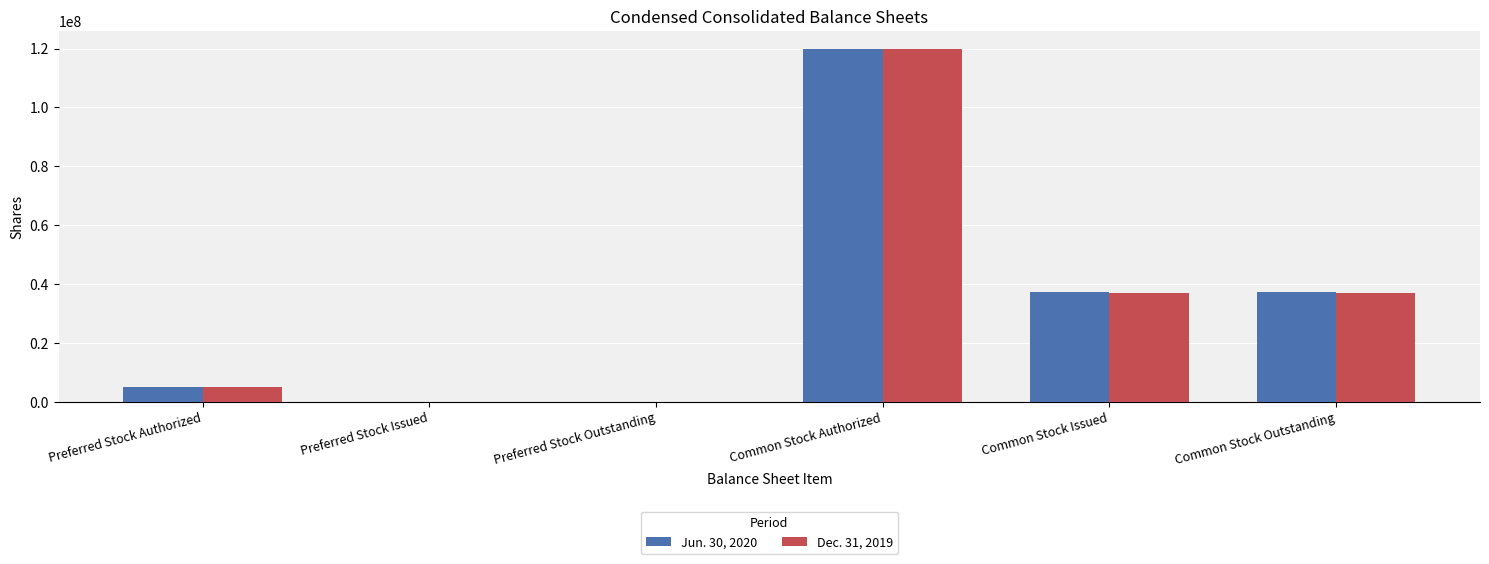

Is it true that Jun. 30, 2020 equals 0 at Preferred Stock Issued?

True